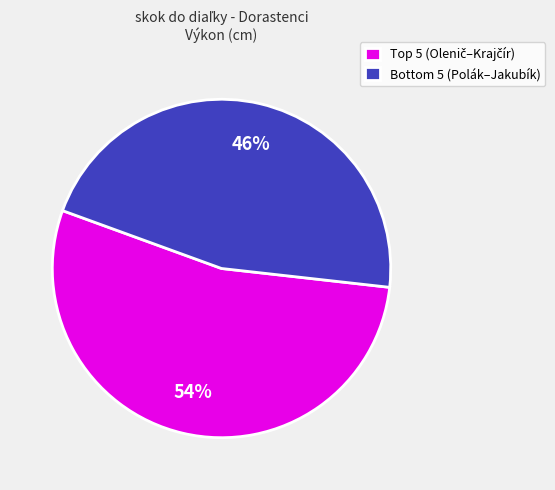

Which category has the smallest portion of the pie?

Bottom 5 (Polák–Jakubík)